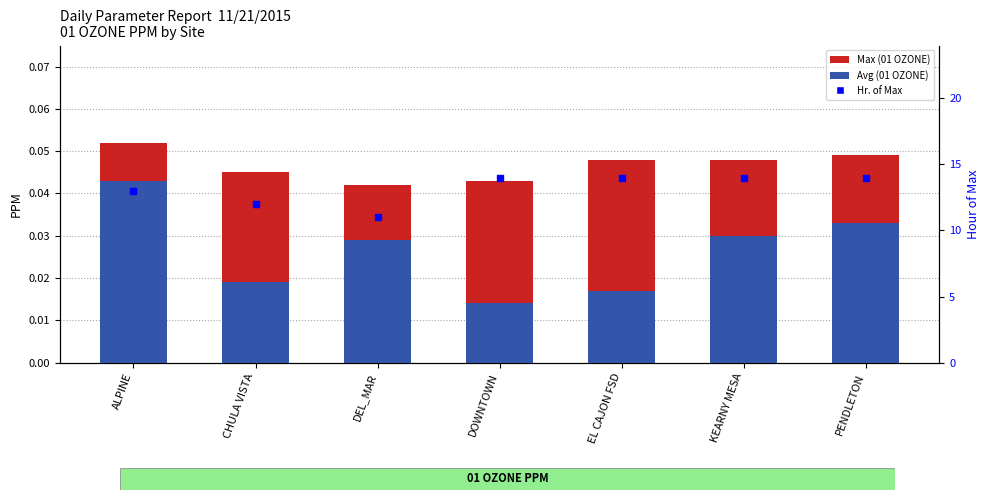

Which series has the largest total across all categories?

Hr. of Max